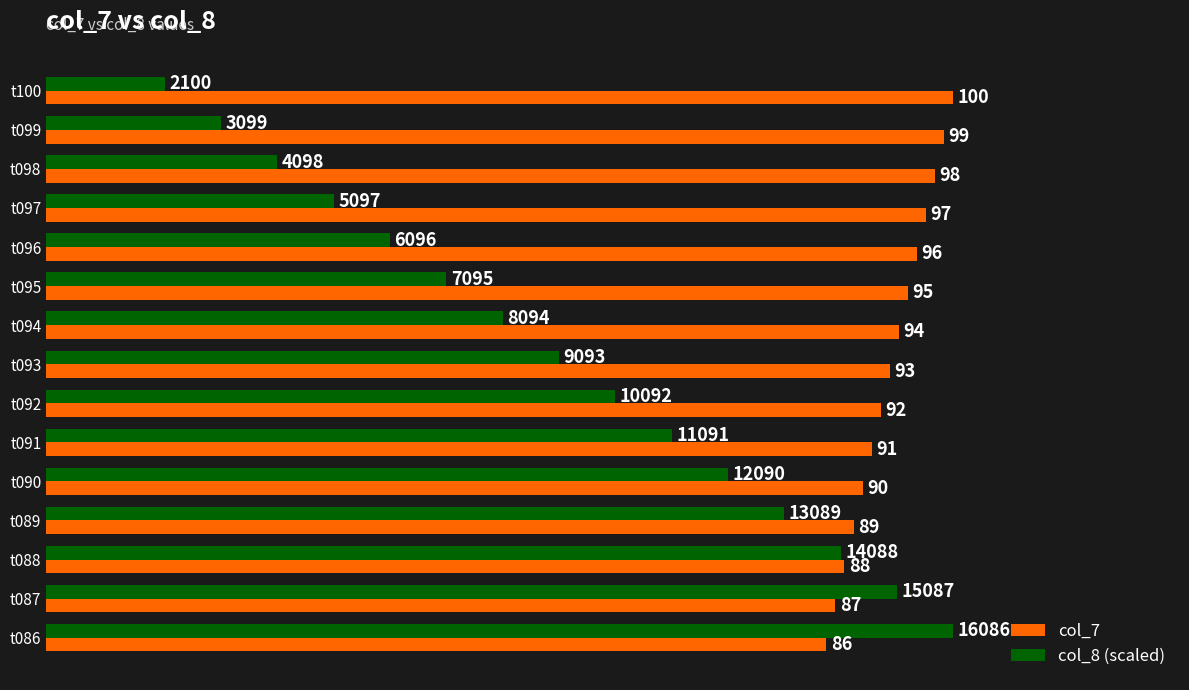

Which series changed the most between t099 and t098?

col_8 (scaled)